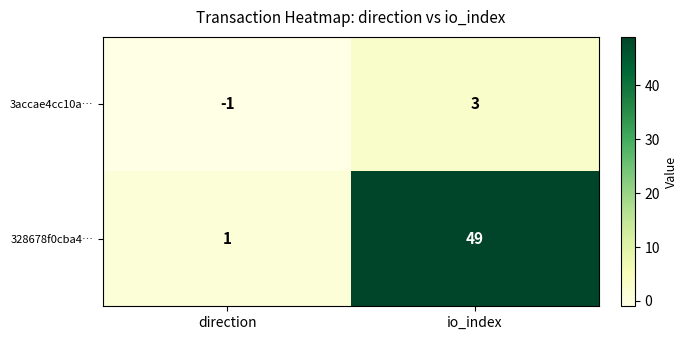

What is the difference between the highest and lowest values at io_index?

46